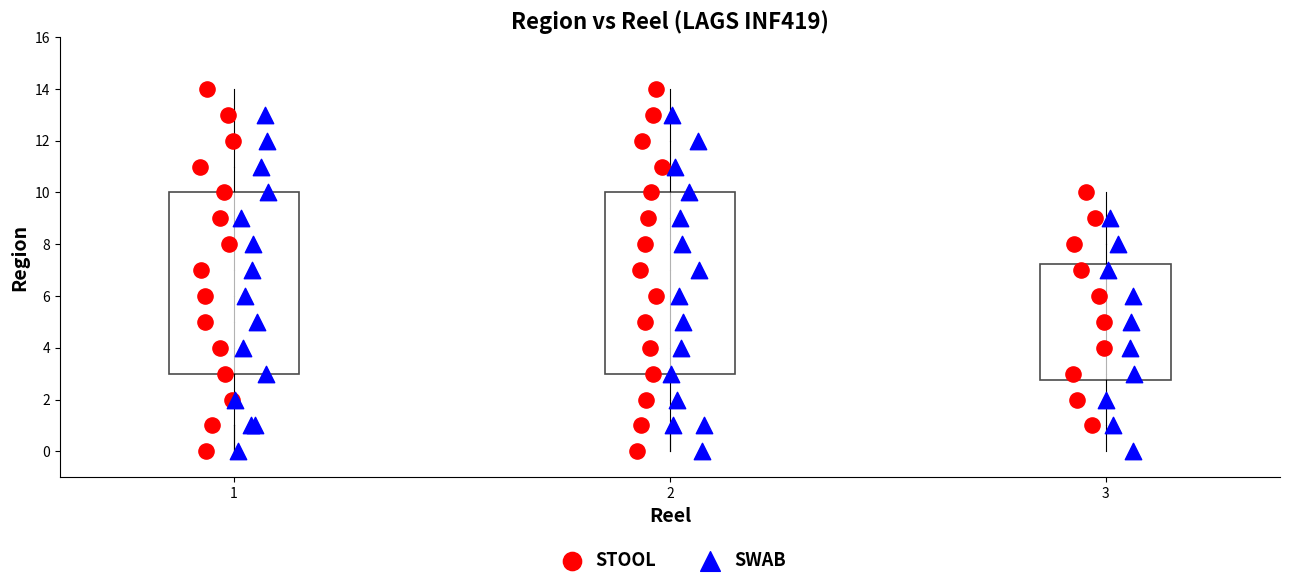

Which series has the largest Y range (max minus min)?

STOOL